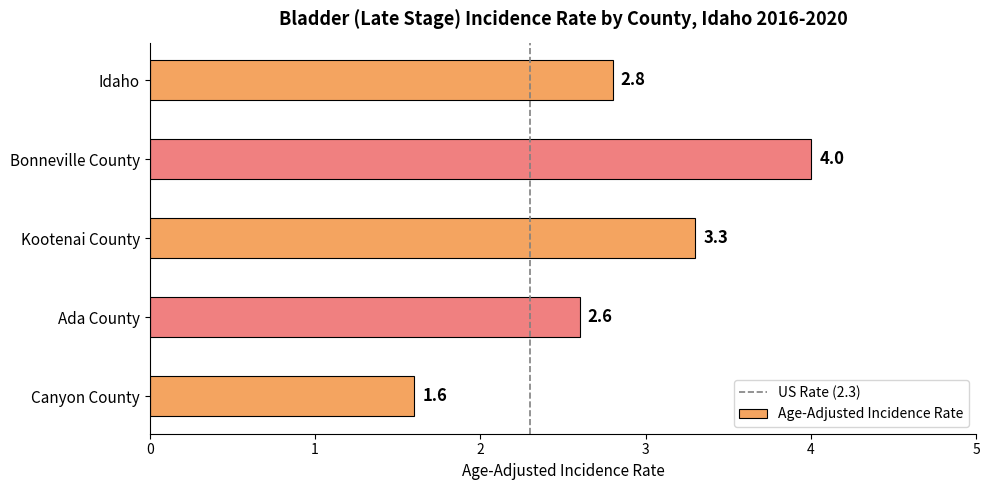

Reading top to bottom, transcribe all the data shown in this chart.

Idaho=2.8	Bonneville County=4.0	Kootenai County=3.3	Ada County=2.6	Canyon County=1.6